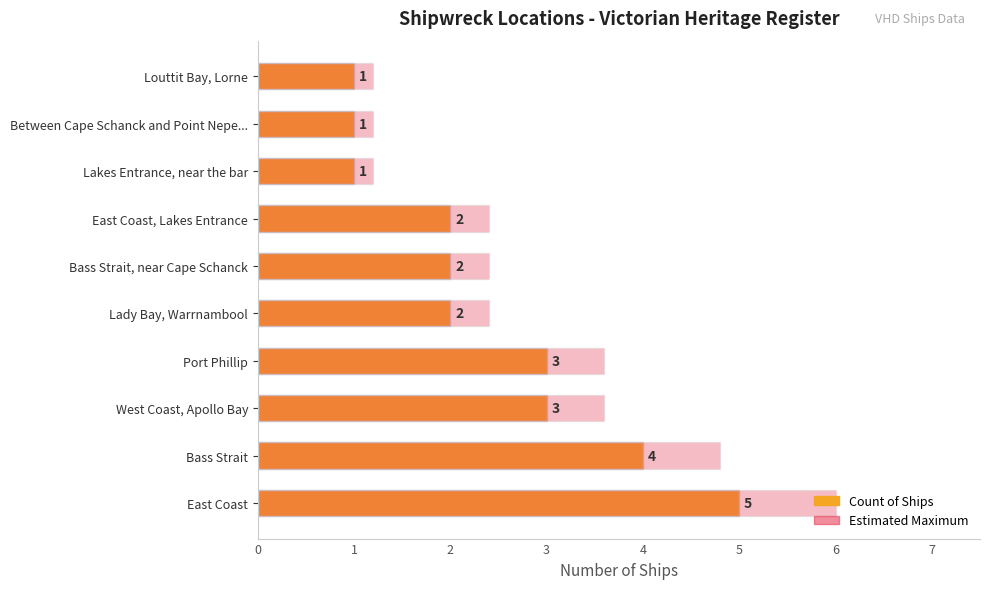

Rank the series by their average value, from lowest to highest.

Count of Ships, Estimated Maximum